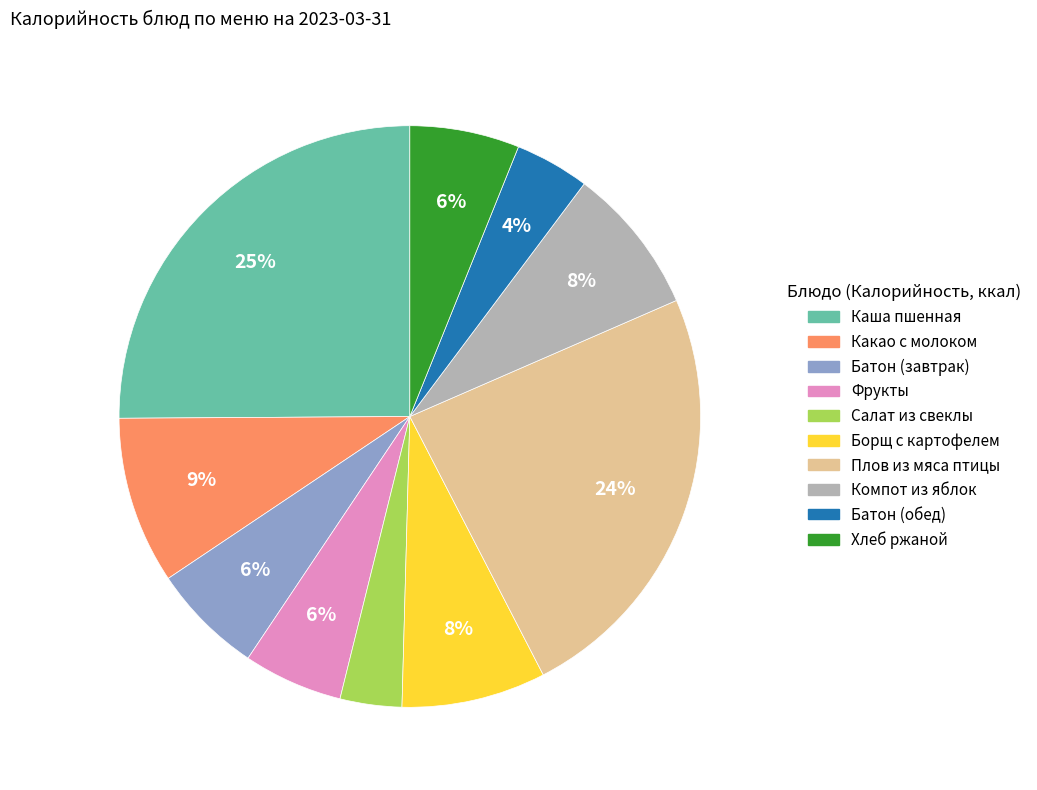

To the nearest percent, what percentage of the pie is Фрукты?

6%